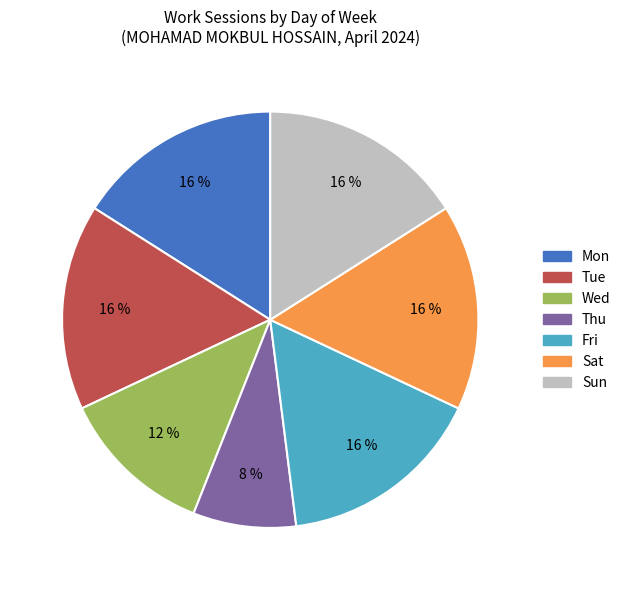

Is Tue the majority of the pie?

No